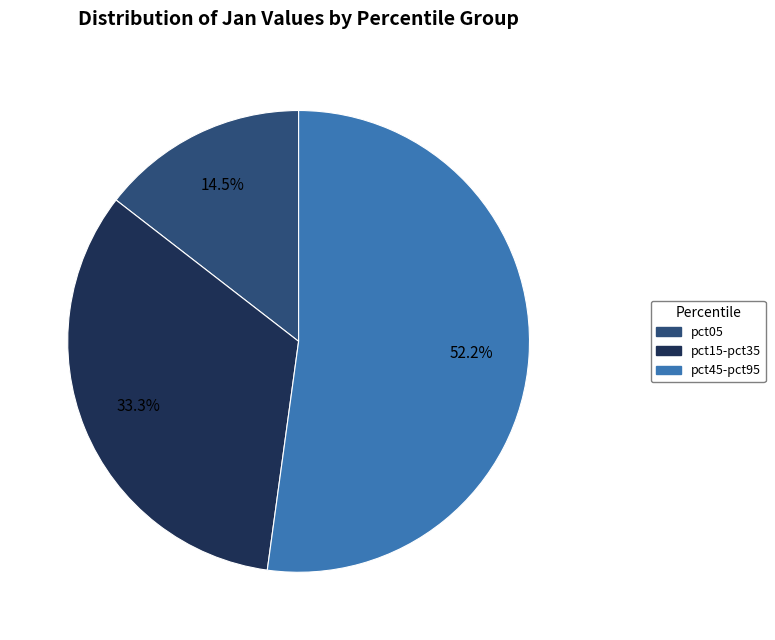

Which category has the smallest portion of the pie?

pct05